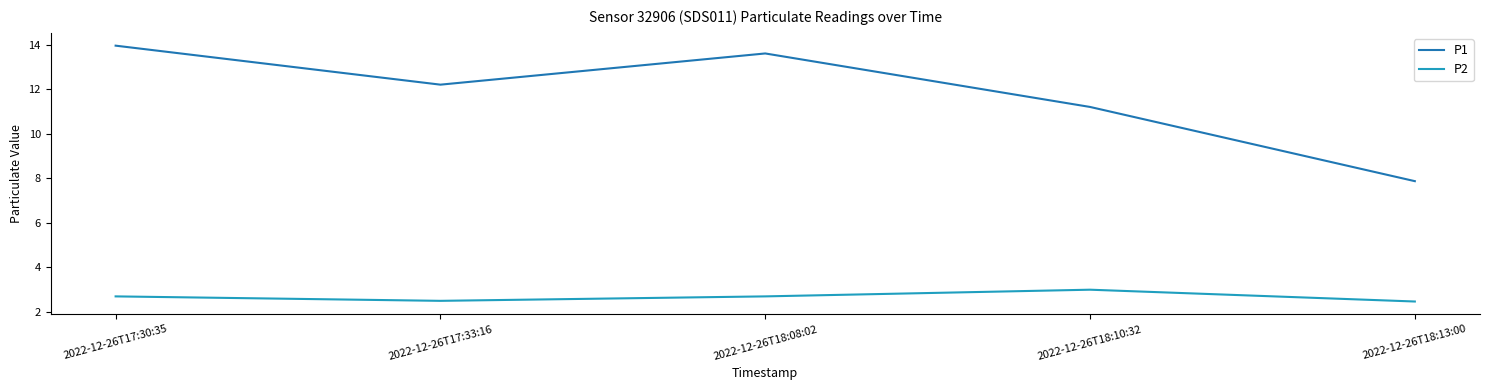

What is the difference between the P1 values at 2022-12-26T18:13:00 and 2022-12-26T18:10:32?

3.3